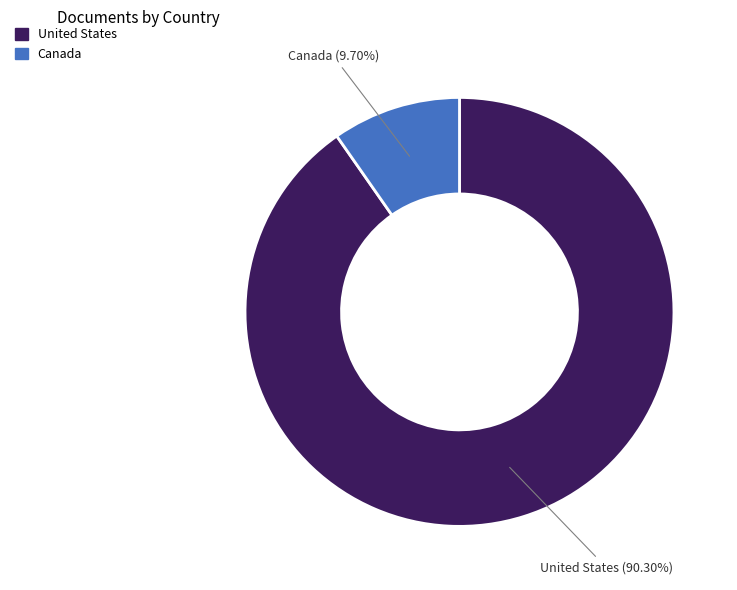

Rank the categories by value from highest to lowest.

United States, Canada